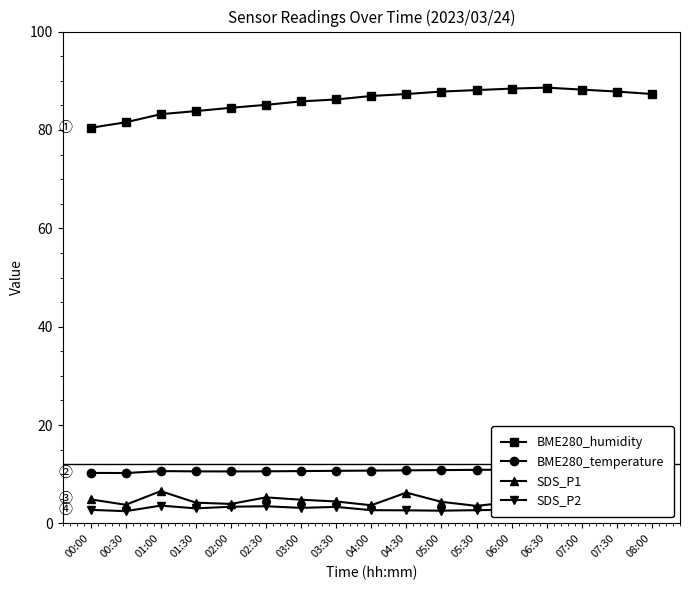

What is the smallest value displayed?

2.5